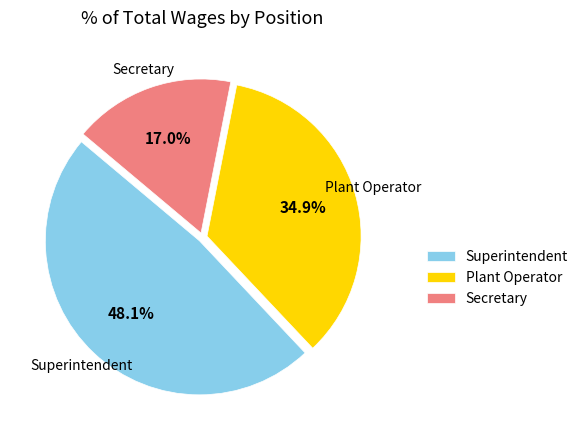

Rank the categories by value from highest to lowest.

Superintendent, Plant Operator, Secretary